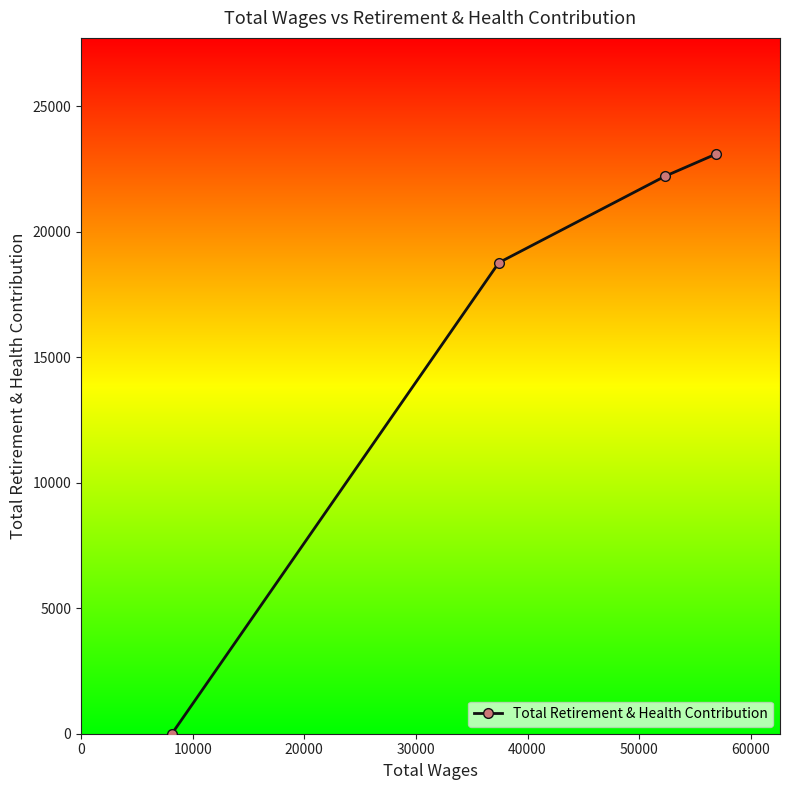

What is the maximum value shown in the chart?

23100